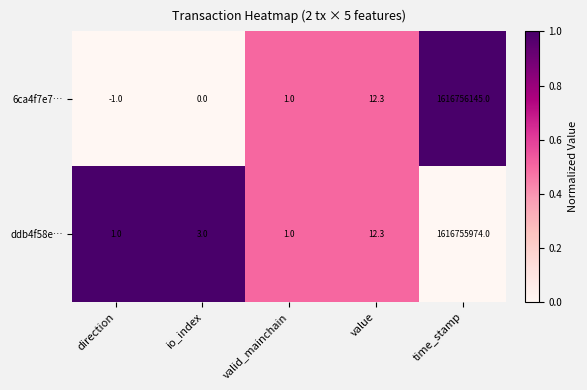

At time_stamp, list the series in order from smallest to largest.

ddb4f58e…, 6ca4f7e7…